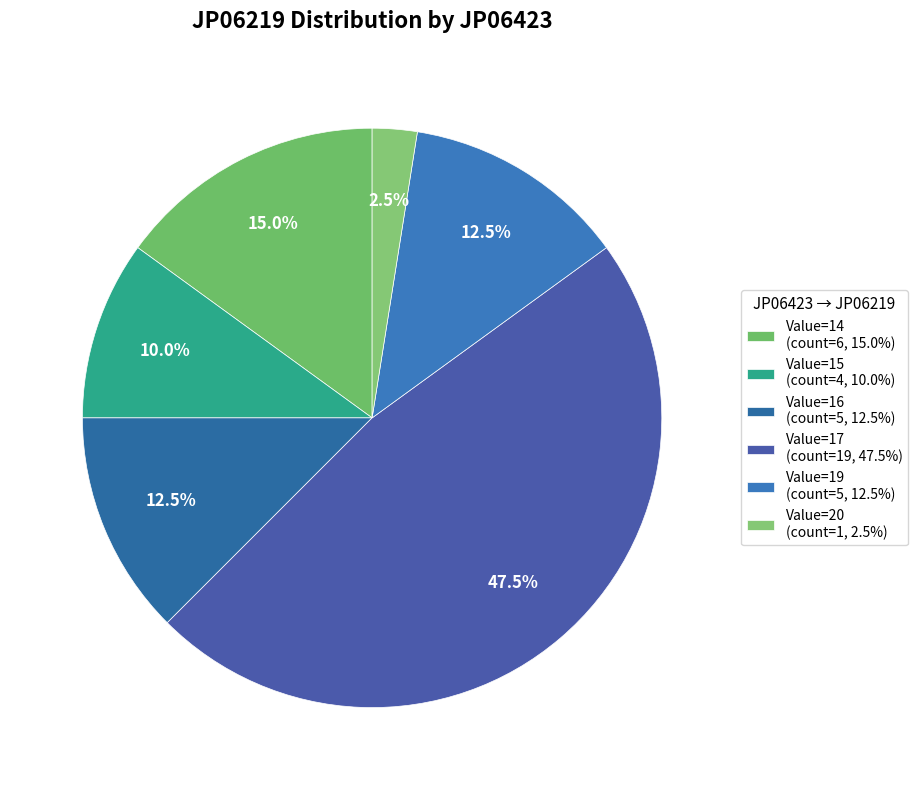

Which category has the smallest portion of the pie?

Value=20 (count=1, 2.5%)